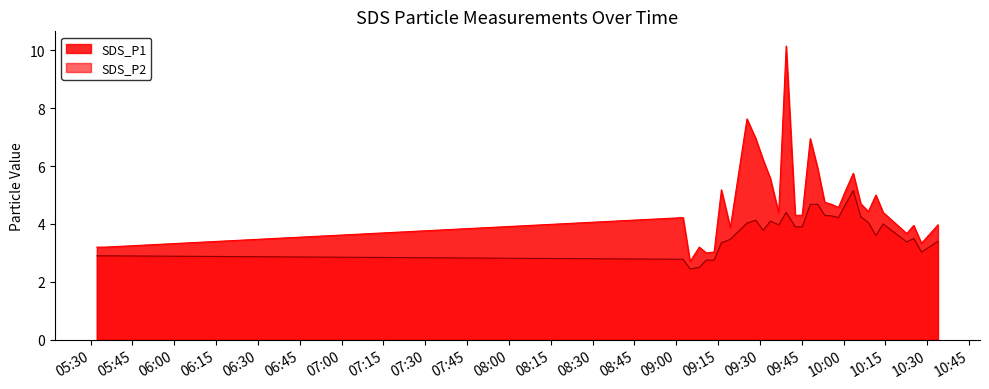

True or false: SDS_P2 has a value of 2.9 at 2022/05/03 05:32:13.

True